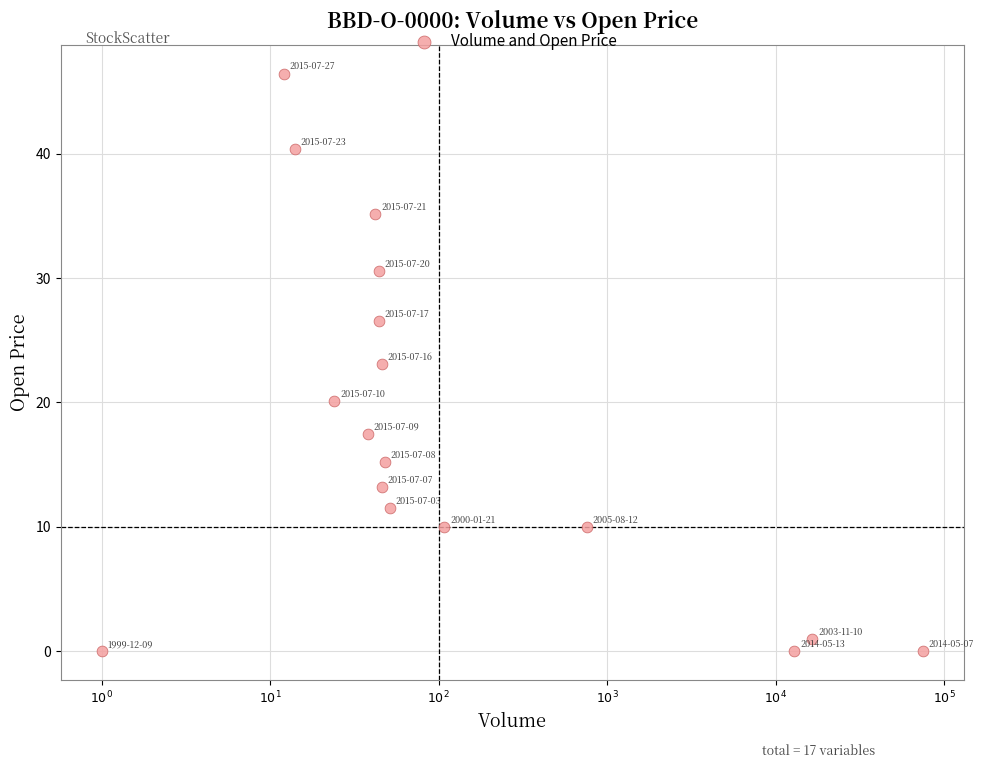

What is the range of Y values (max minus min)?

46.4